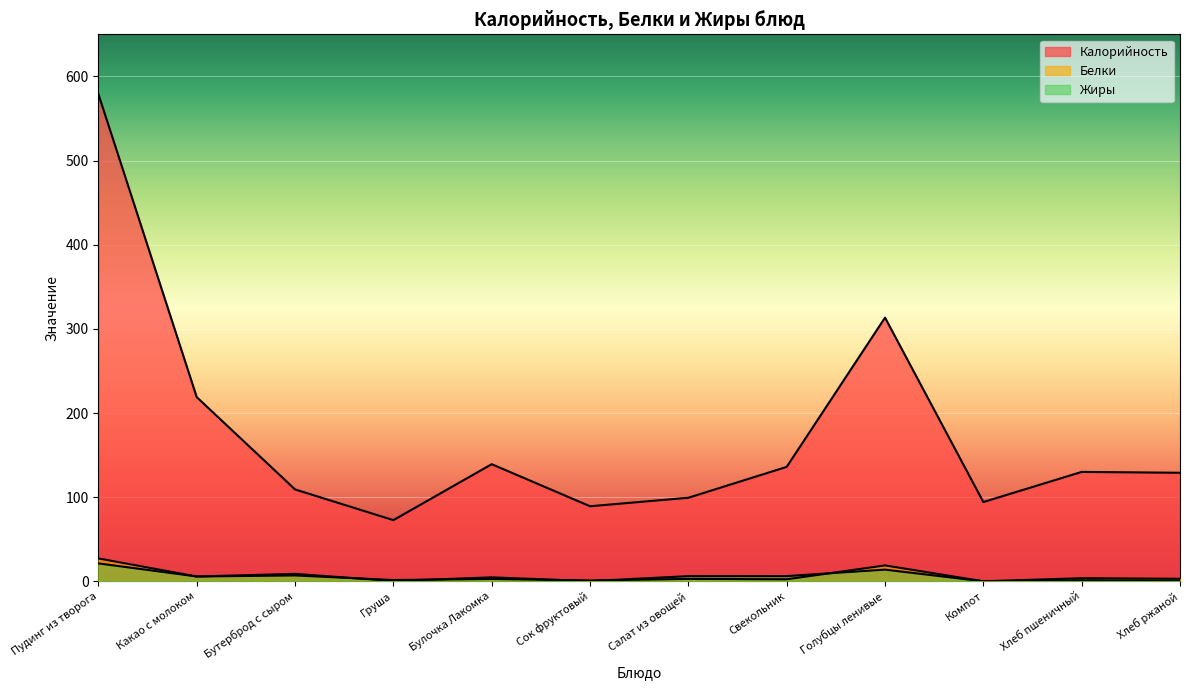

At which label is Жиры closest to 10?

Бутерброд с сыром